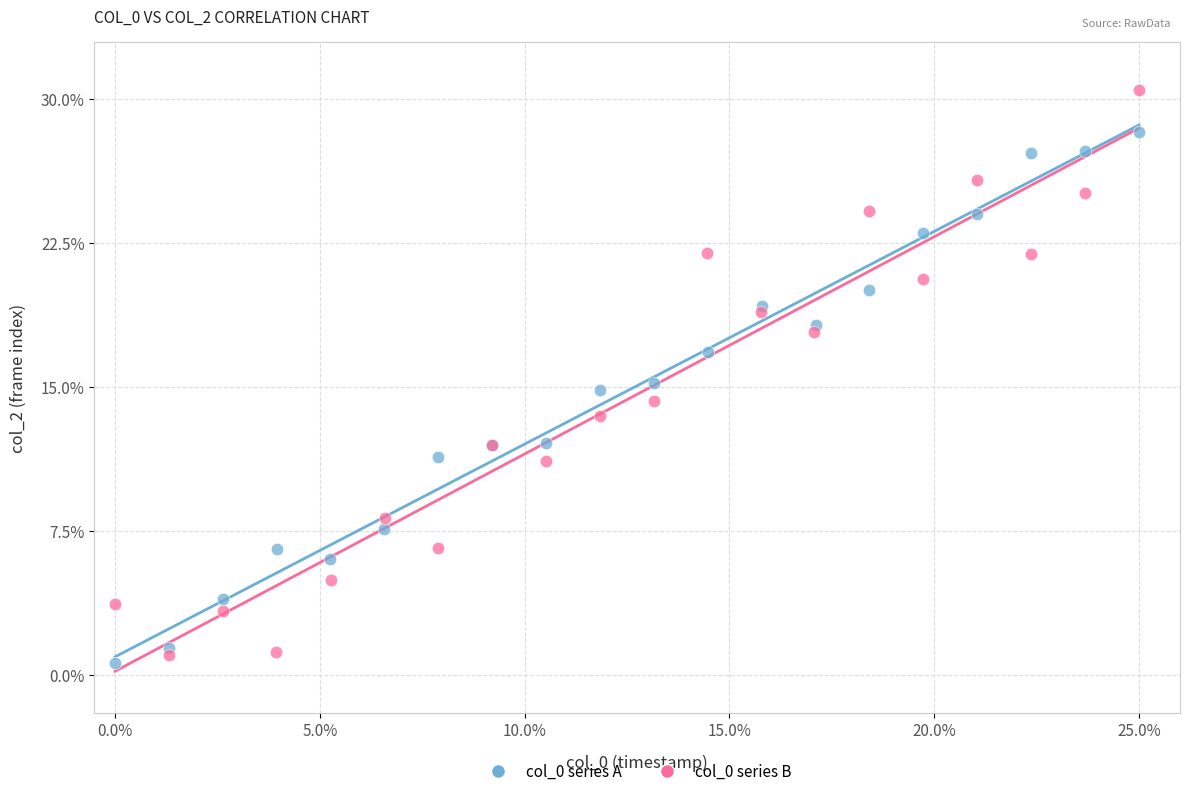

Which series has the widest spread of Y values?

col_0 series B